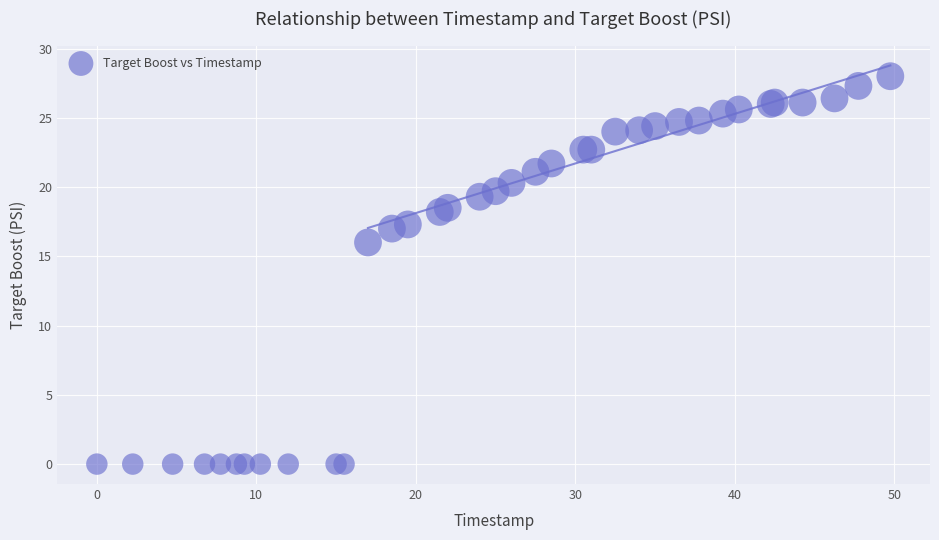

What Y value in the scatter plot is closest to 14?

16.0